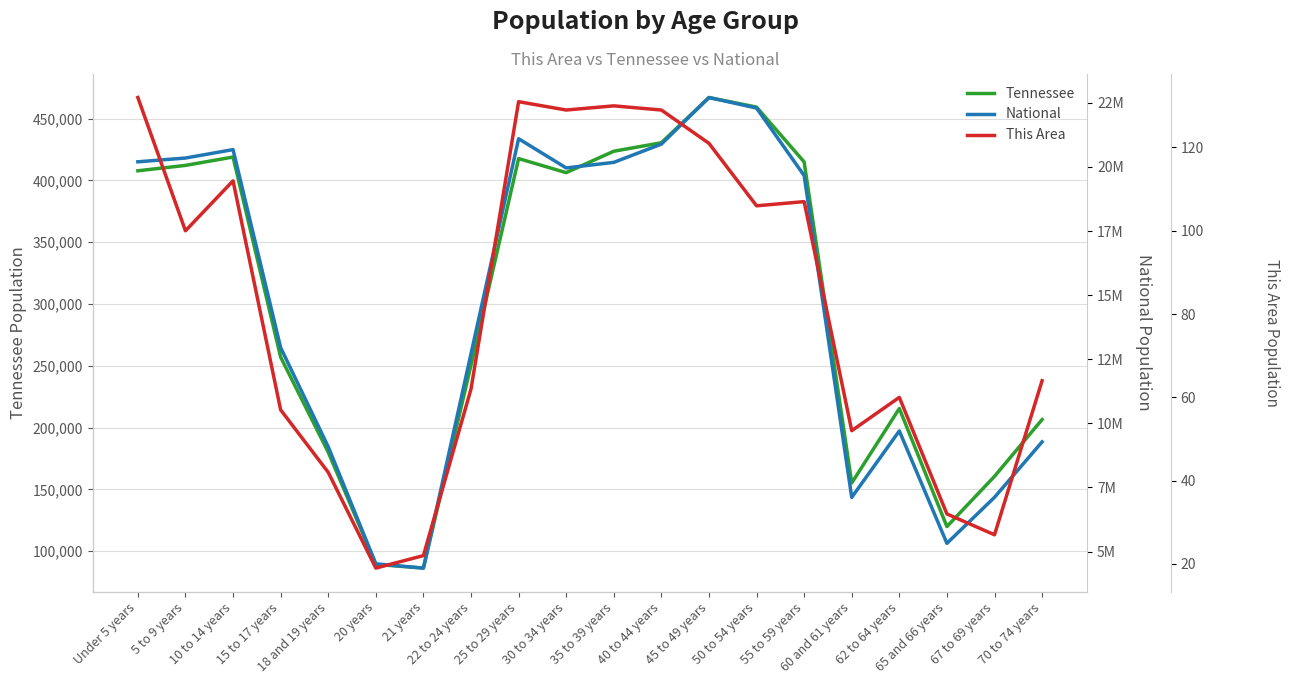

Reading right to left, what are all the values shown in this chart?

Tennessee: 206536	160594	119944	215489	155235	414991	459349	467087	430508	423622	406314	417683	250508	86356	89380	180120	257066	418941	412181	407813
National: 9278166	7115361	5319902	9704197	7113727	19664805	22298125	22708591	20890964	20179642	19962099	21101849	12712576	4354294	4519129	9086089	12954254	20677194	20348657	20201362
This Area: 64	27	32	60	52	107	106	121	129	130	129	131	62	22	19	42	57	112	100	132